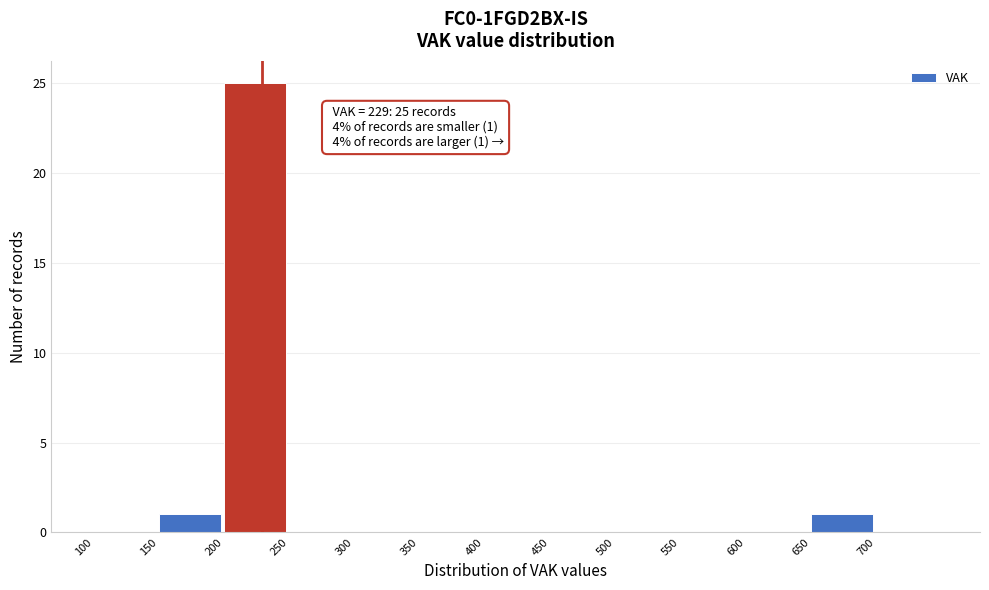

Over which range of the x-axis is the bar tallest?

200 to 250